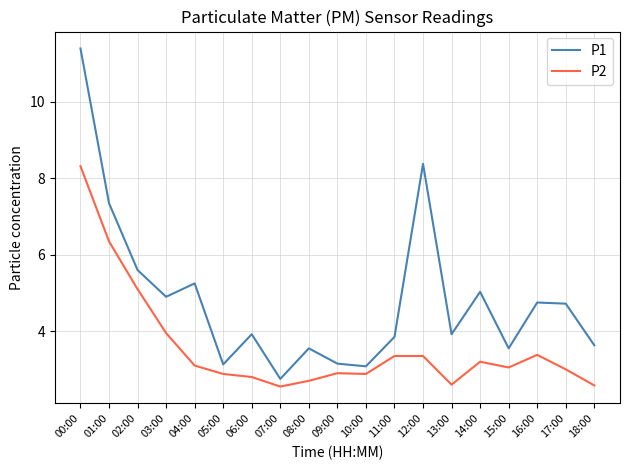

What is the difference between the P1 values at 05:00 and 16:00?

1.6